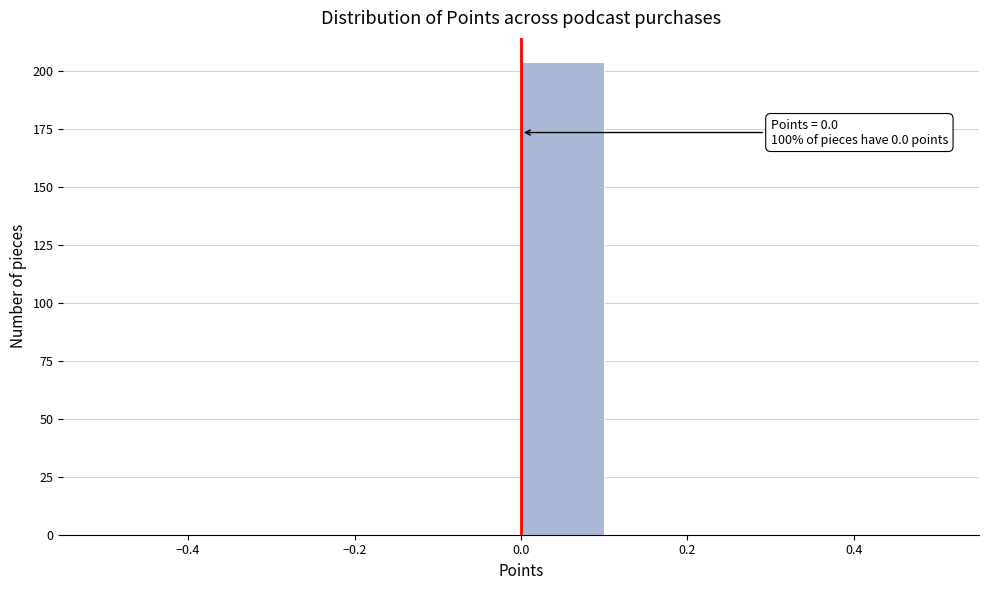

Which range on the x-axis has the tallest bar?

0.0 to 0.1